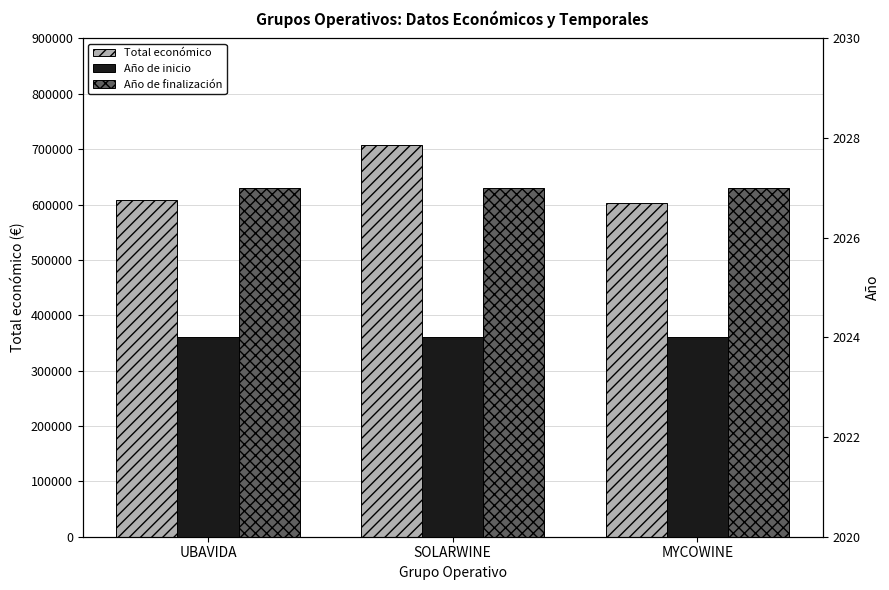

Count the number of categories in the chart.

3